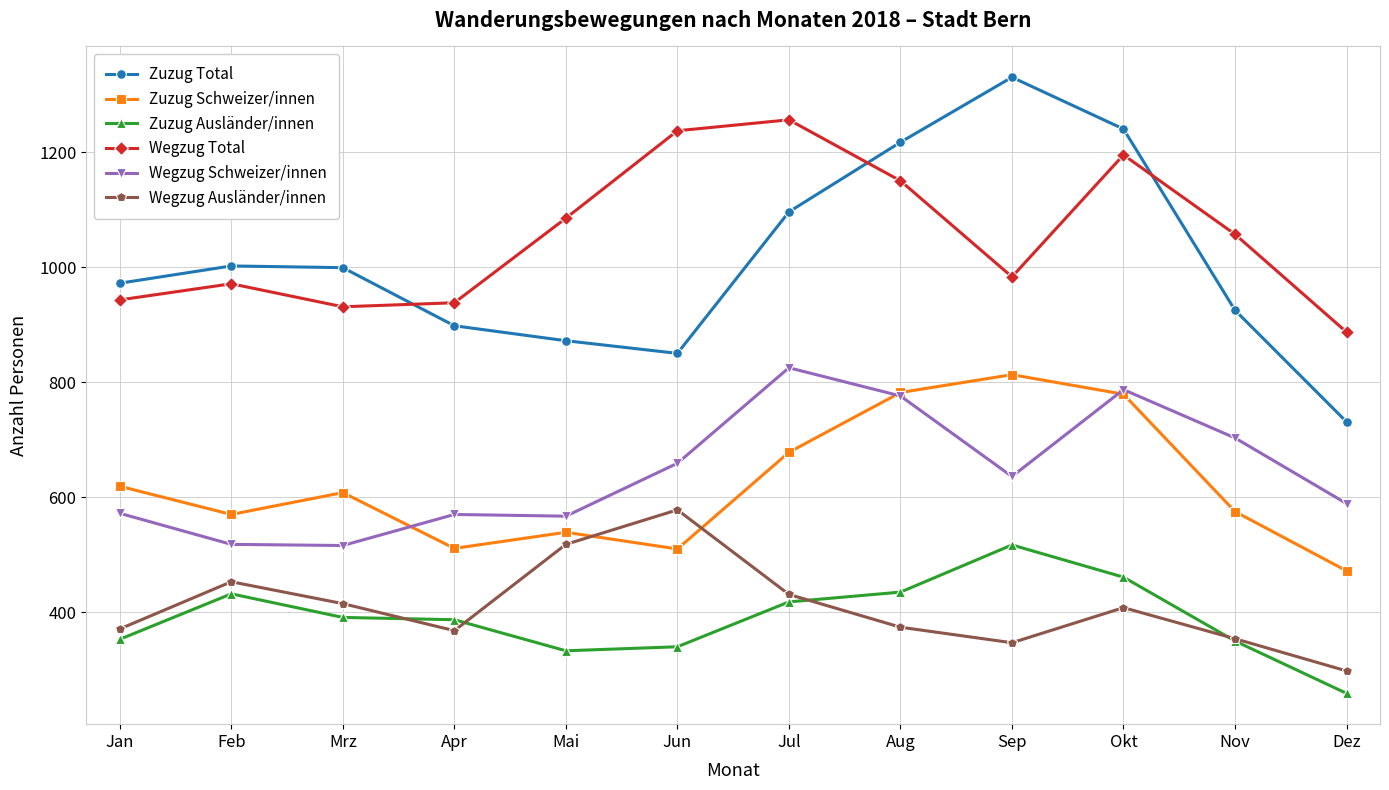

Which label corresponds to the largest value in the chart?

Sep